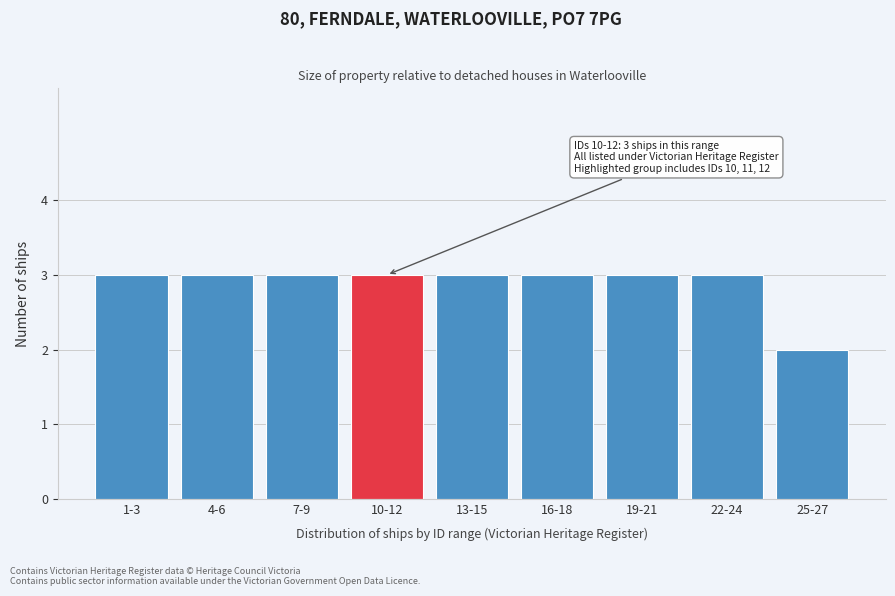

Reading left to right, transcribe all the data shown in this chart.

3	3	3	3	3	3	3	3	2